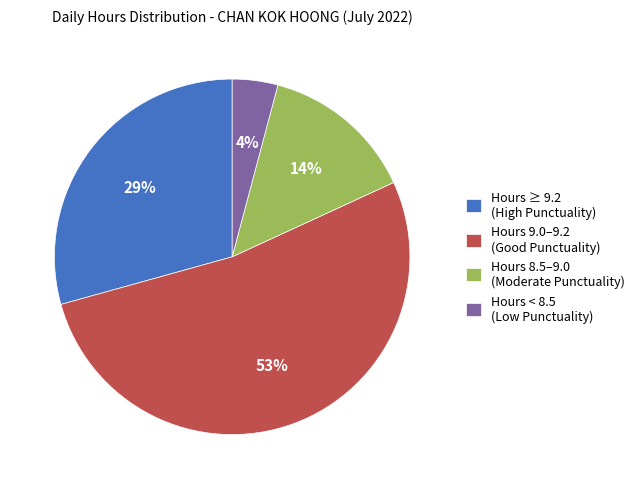

Which category has the smallest portion of the pie?

Hours < 8.5 (Low Punctuality)